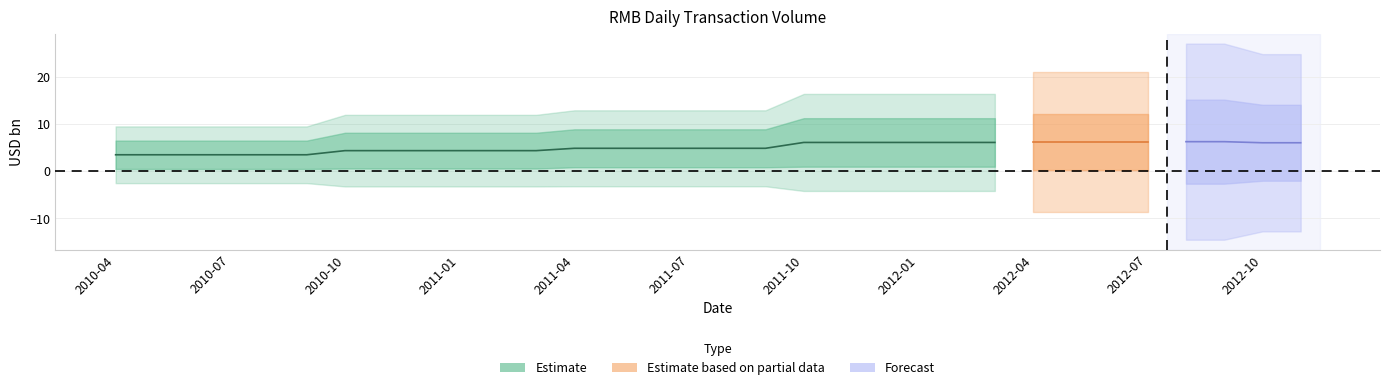

What position from the left is 2010-12?

9